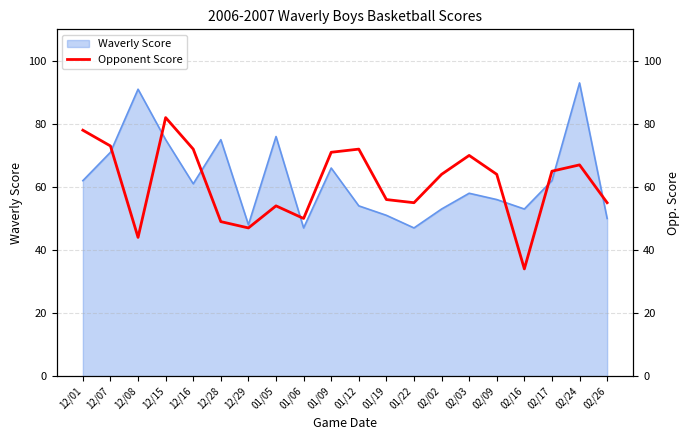

How many lines are shown in the chart?

1